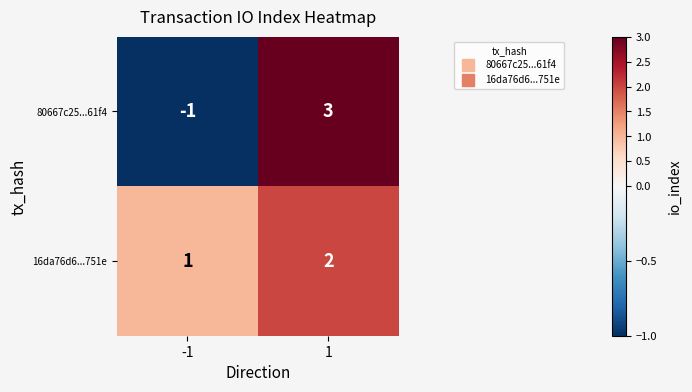

Rank the series at 1 from highest to lowest value.

80667c25...61f4, 16da76d6...751e